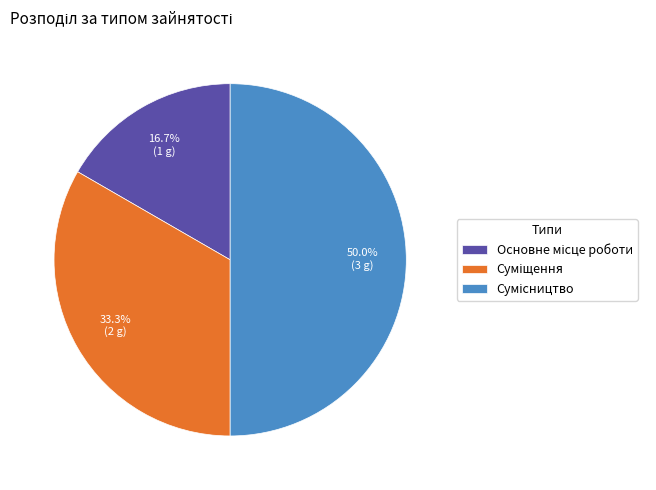

How many segments does this pie chart have?

3